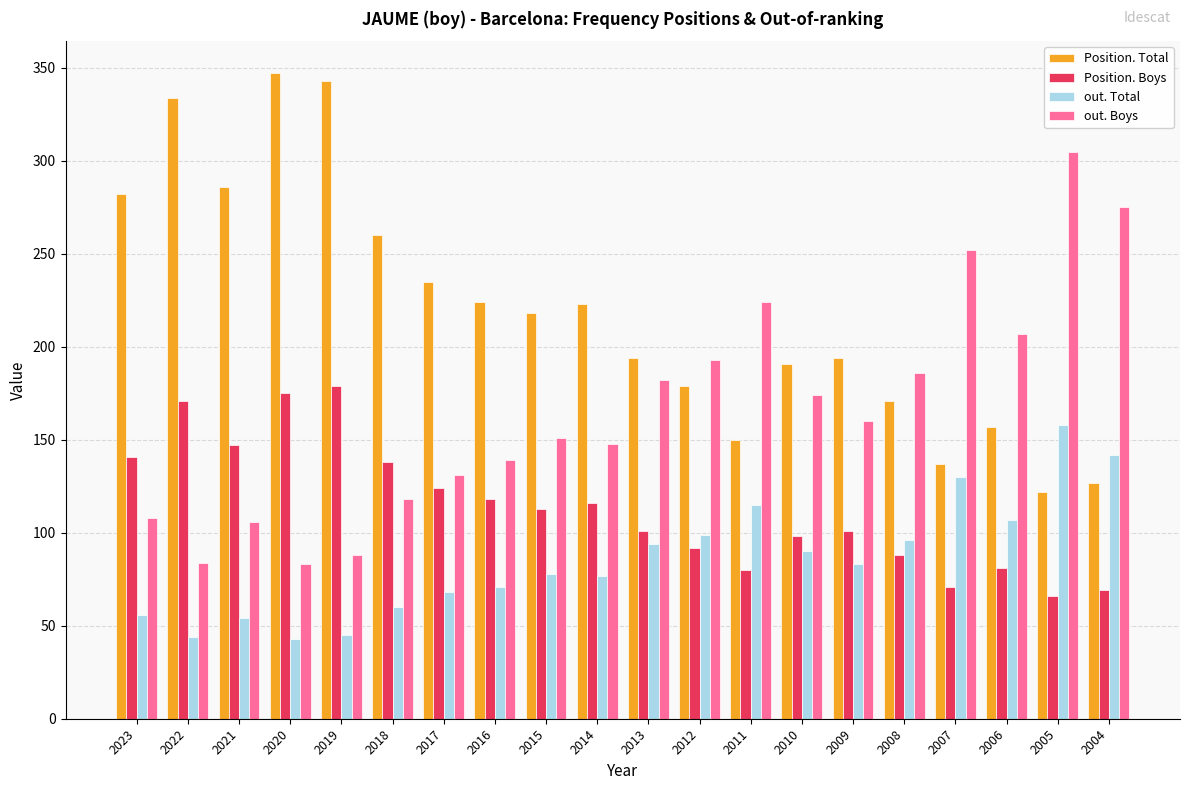

What is the difference between the maximum and second lowest values in the Position. Total series?

220